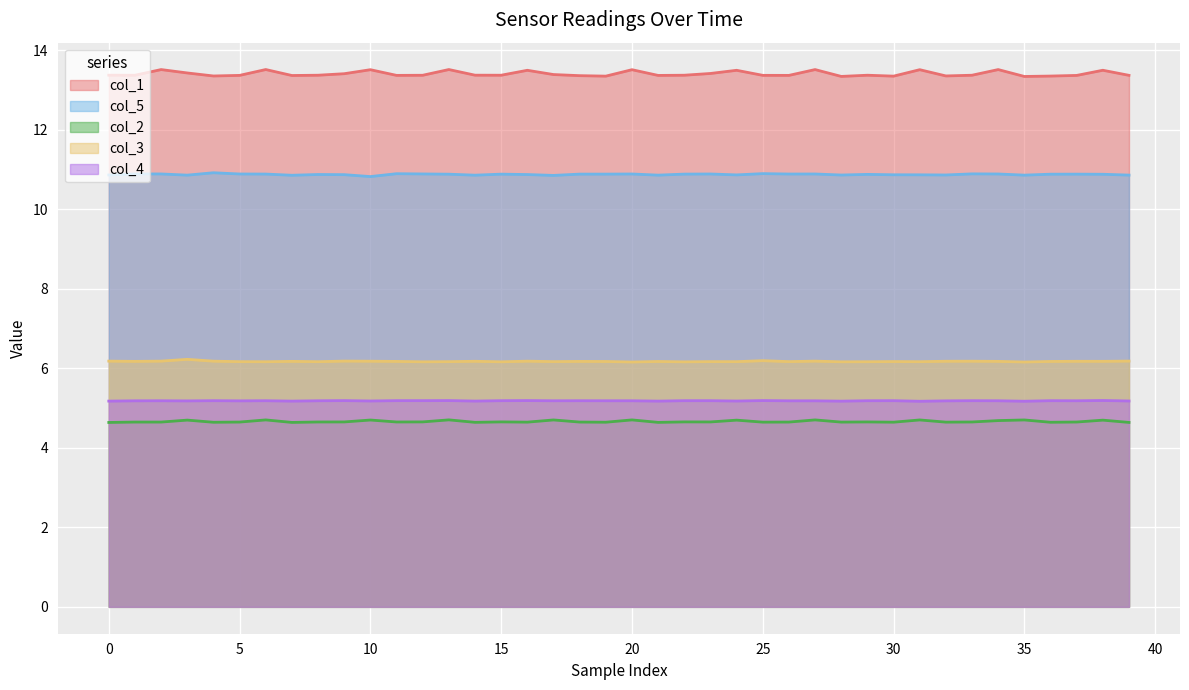

The value of col_3 at 15 is 6.2. True or false?

True